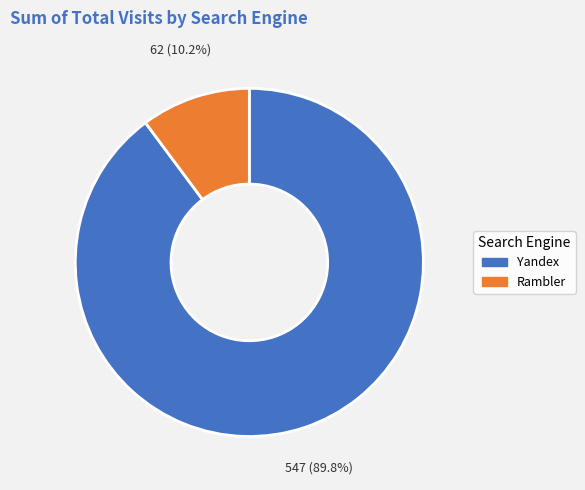

Does any single category account for the majority?

Yes